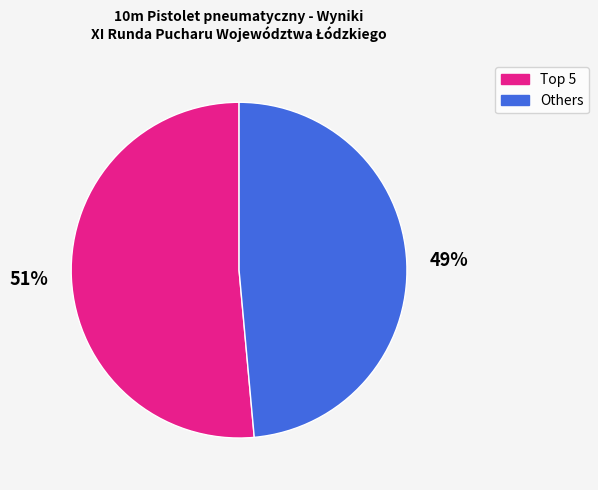

To the nearest percent, what is the average slice percentage?

50%